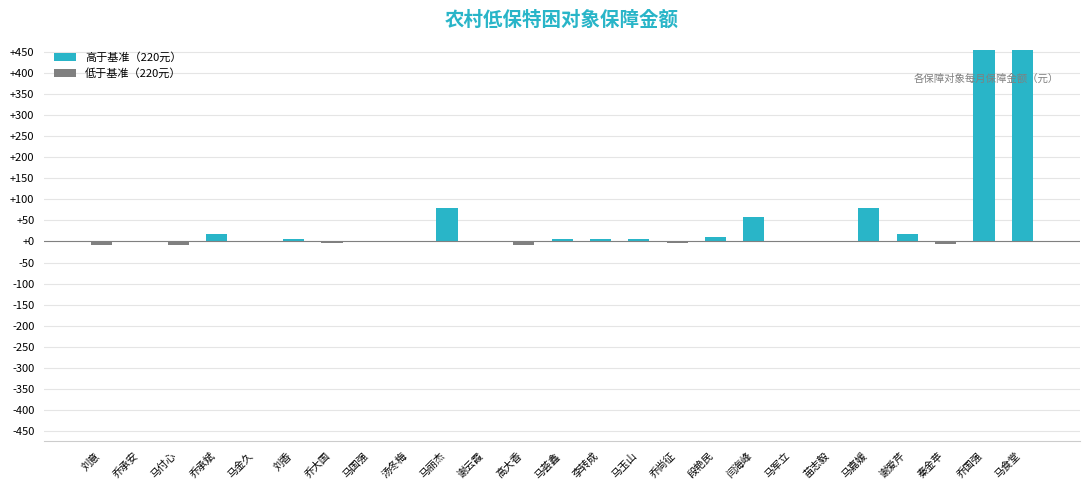

Is it true that the value at 乔承安 is 291?

False